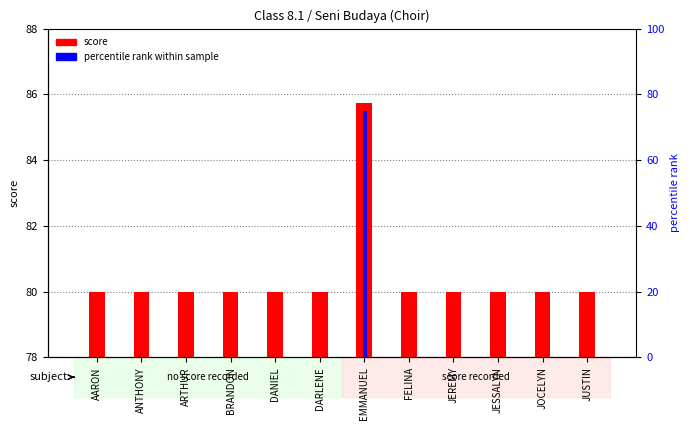

What is the average value of the percentile rank series?

6.2